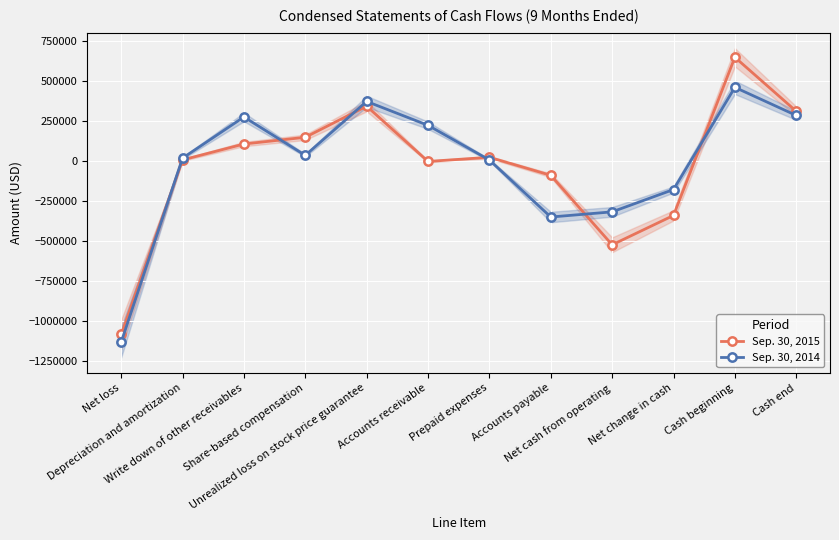

What is the value of the Sep. 30, 2014 point at the 7th from the left?

8936